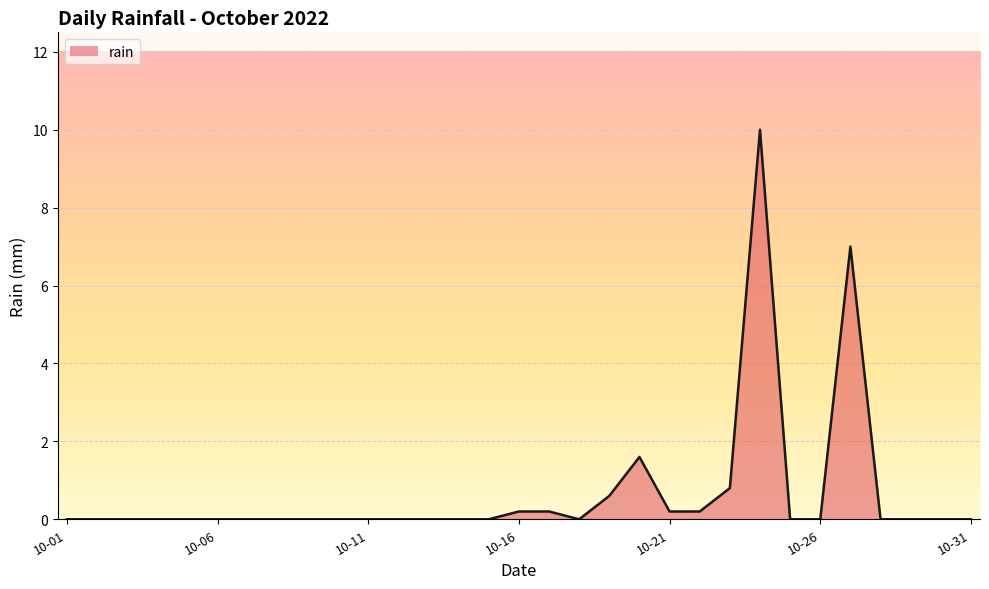

What is the greatest value displayed?

10.0